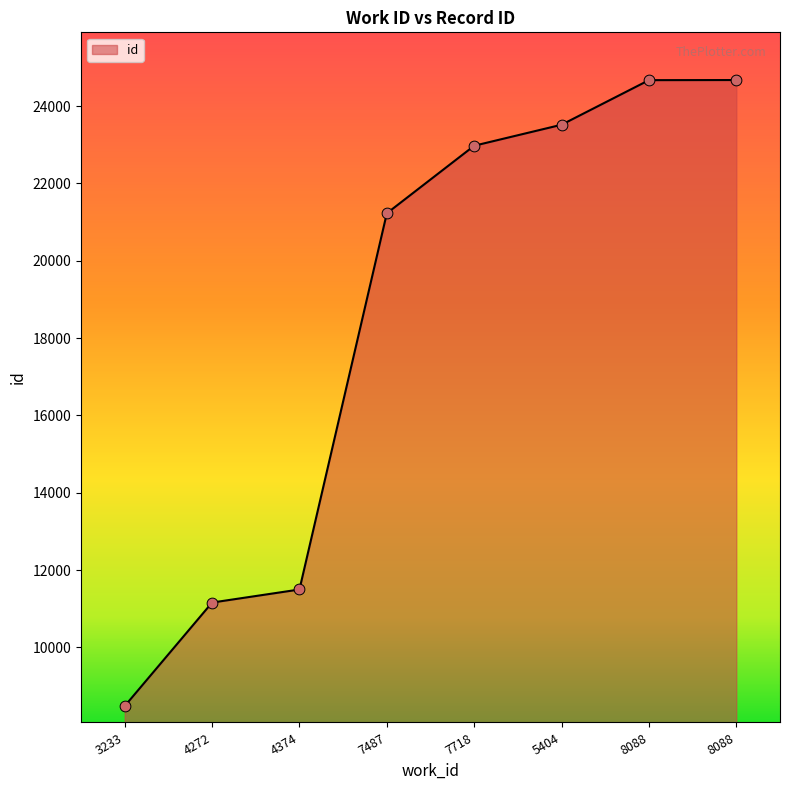

How many values are below 22975?

4